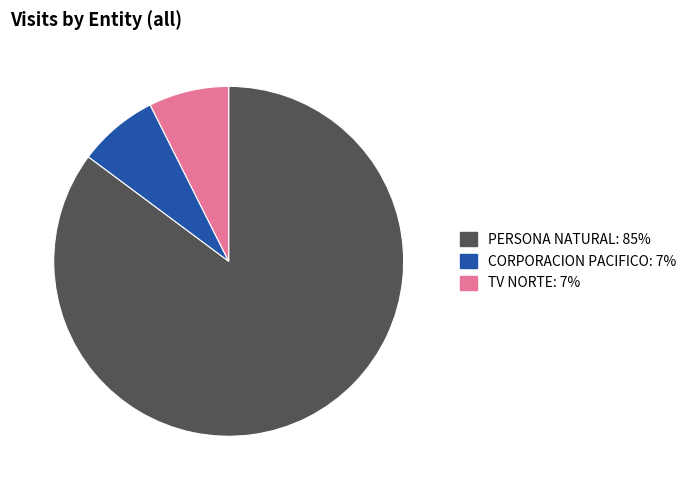

Which category has the biggest portion of the pie?

PERSONA NATURAL